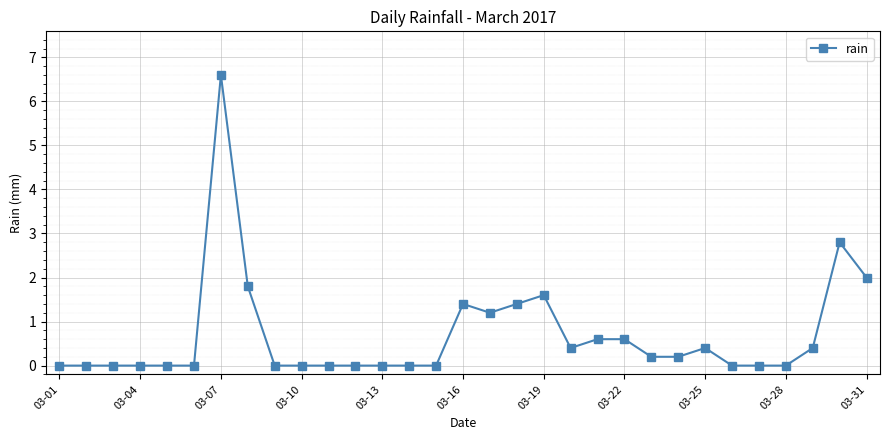

Reading left to right, transcribe all the data shown in this chart.

0.0	0.0	0.0	0.0	0.0	0.0	6.6	1.8	0.0	0.0	0.0	0.0	0.0	0.0	0.0	1.4	1.2	1.4	1.6	0.4	0.6	0.6	0.2	0.2	0.4	0.0	0.0	0.0	0.4	2.8	2.0